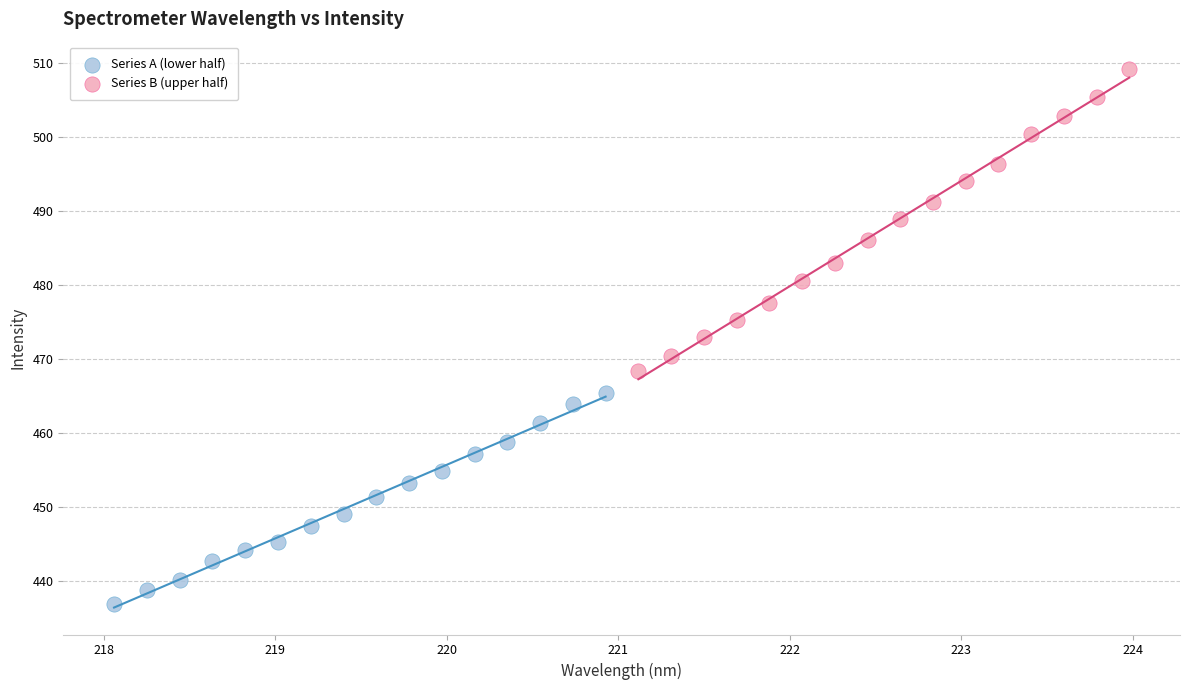

Which series contains the lowest Y value?

Series A (lower half)